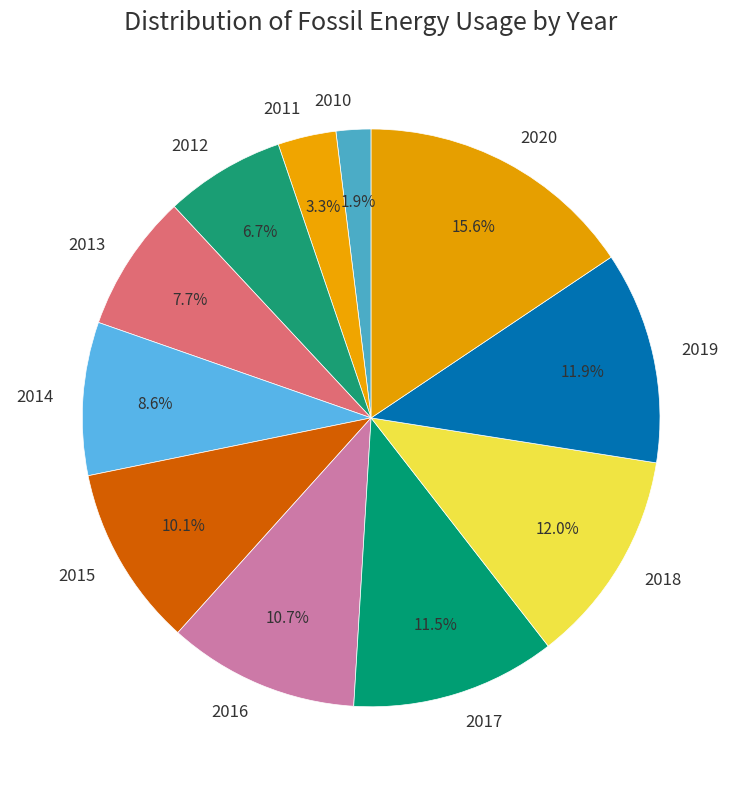

To the nearest percent, what is the difference between the 2010 and 2020 slice percentages?

14%